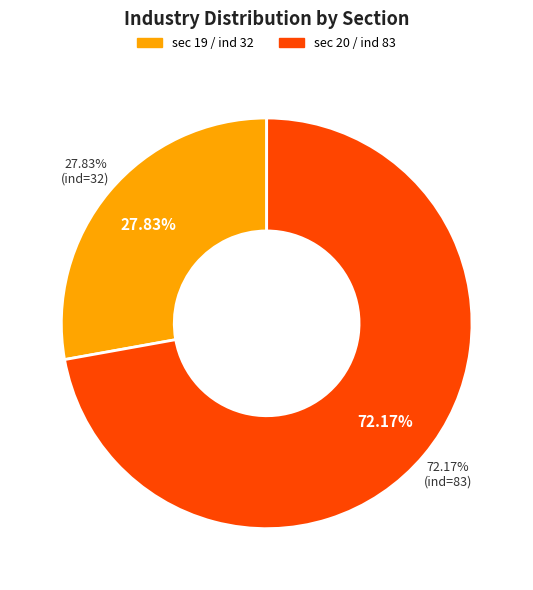

What percentage do sec=20 (ind=83) and sec=19 (ind=32) together represent?

100.0%